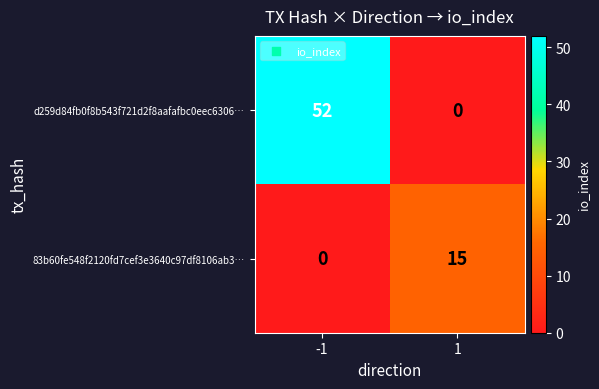

Reading left to right, what are all the values shown in this chart?

d259d84fb0f8b543f721d2f8aafafbc0eec6306…: 52	0
83b60fe548f2120fd7cef3e3640c97df8106ab3…: 0	15